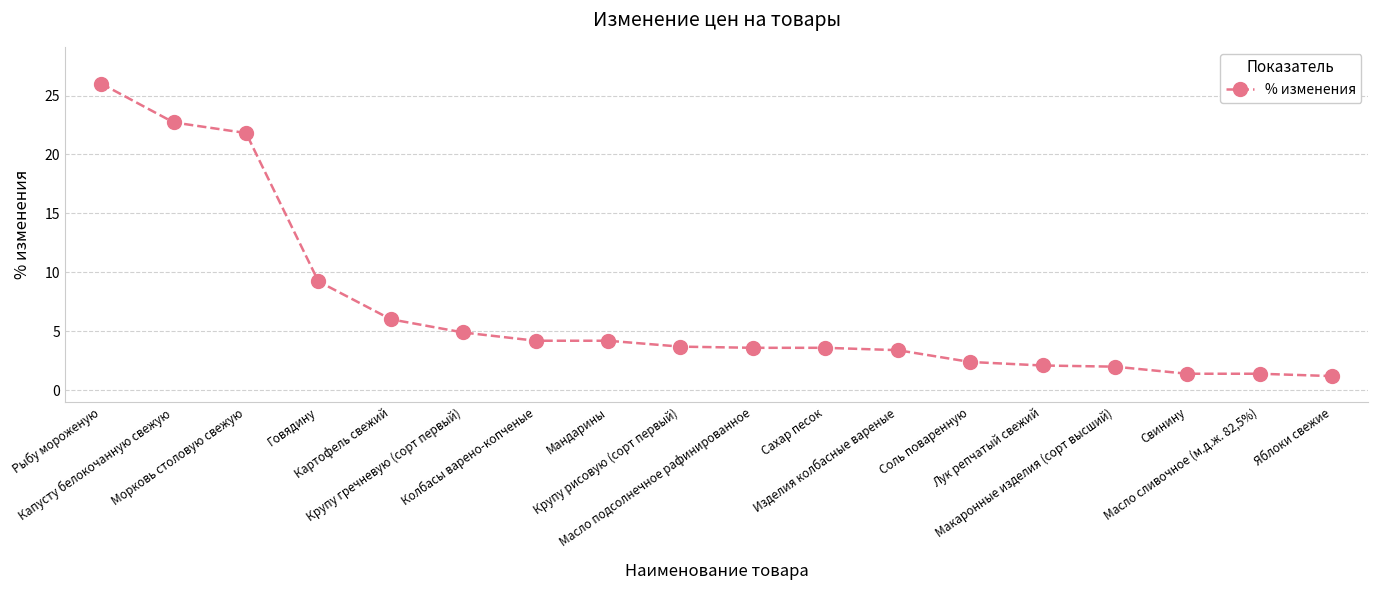

What is the difference between the maximum and second lowest values?

24.6